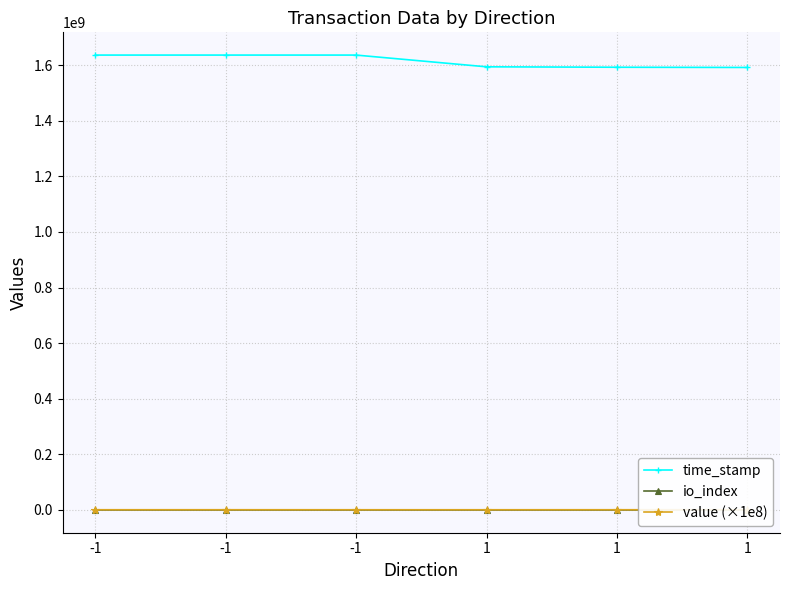

List the series in order of their peak value, lowest first.

io_index, value (×1e8), time_stamp